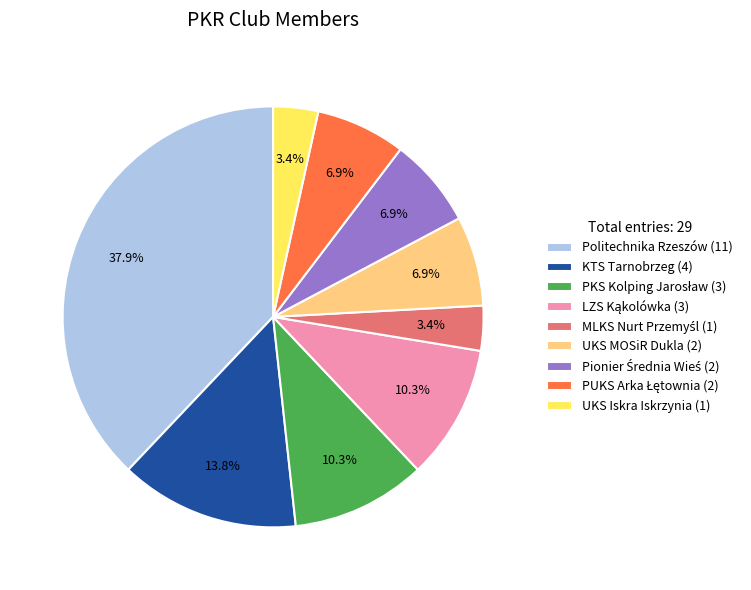

What is the total percentage of KTS Tarnobrzeg (4) and UKS MOSiR Dukla (2)?

20.7%